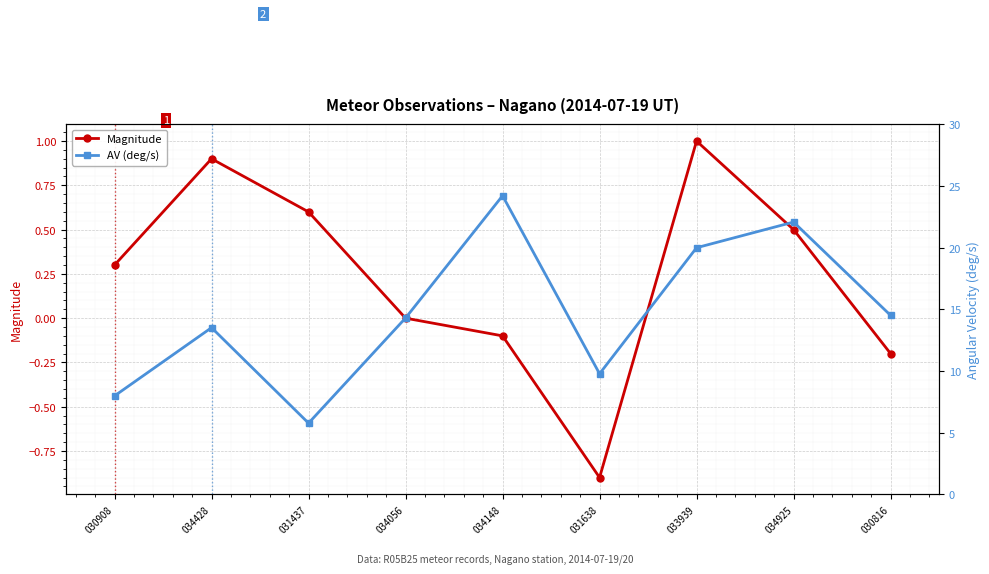

What position from the right is 031437?

7